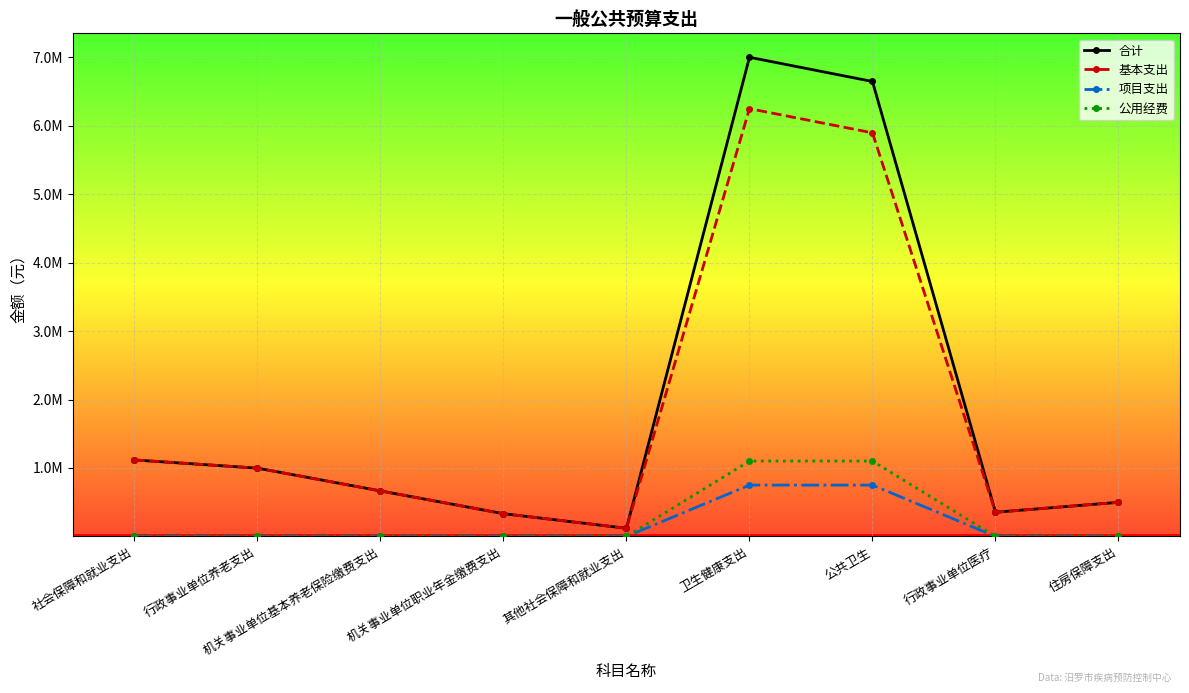

Which series changed the most between 行政事业单位养老支出 and 住房保障支出?

合计